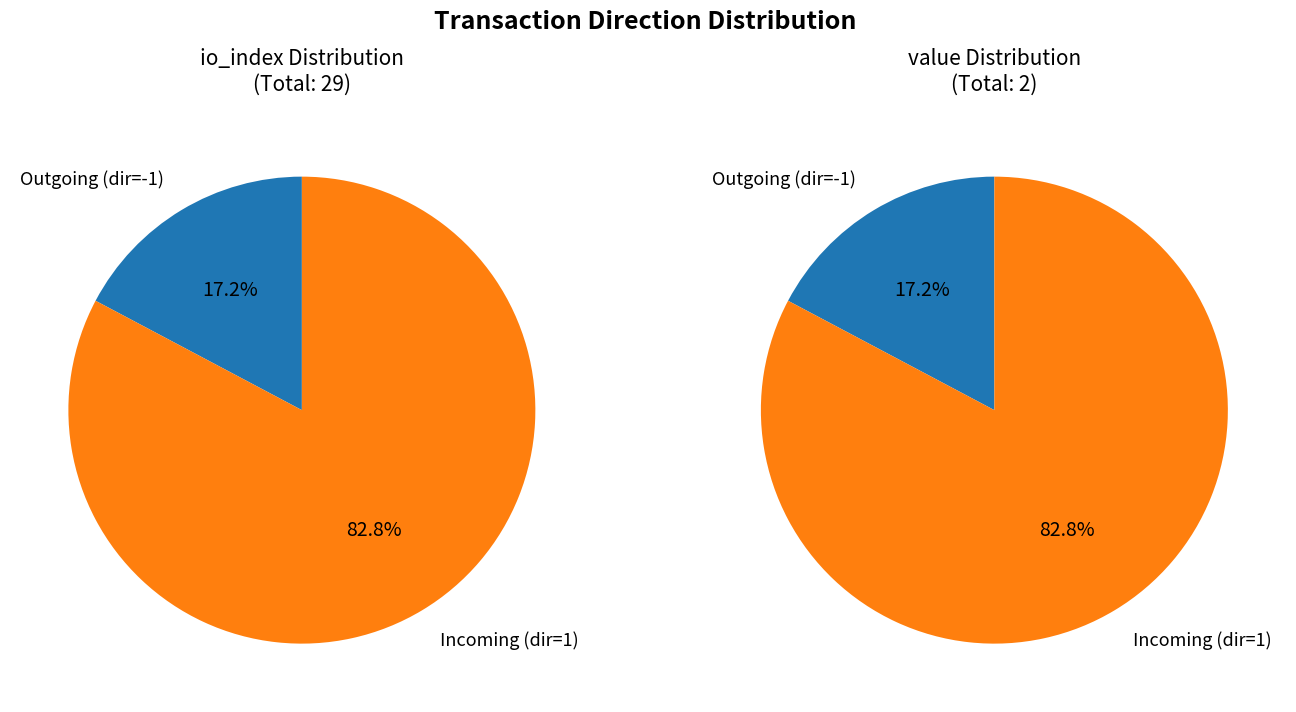

Which has a higher value, direction: -1 (io_index=5) or direction: 1 (io_index=24)?

direction: 1 (io_index=24)